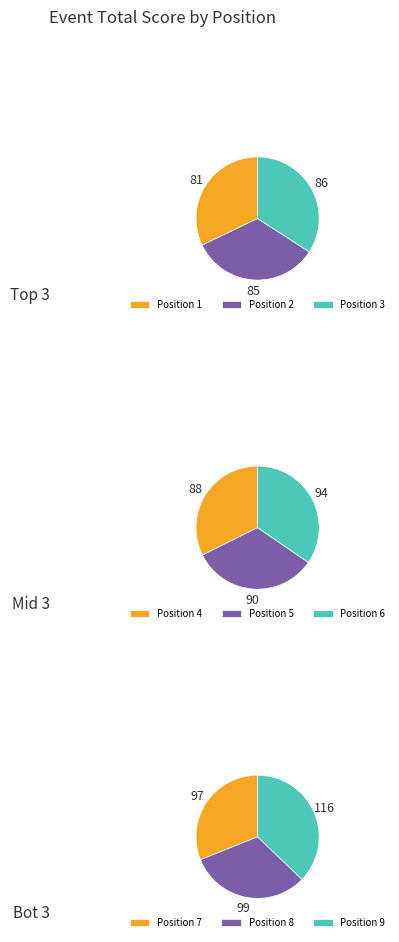

What is the largest slice in the pie chart?

9